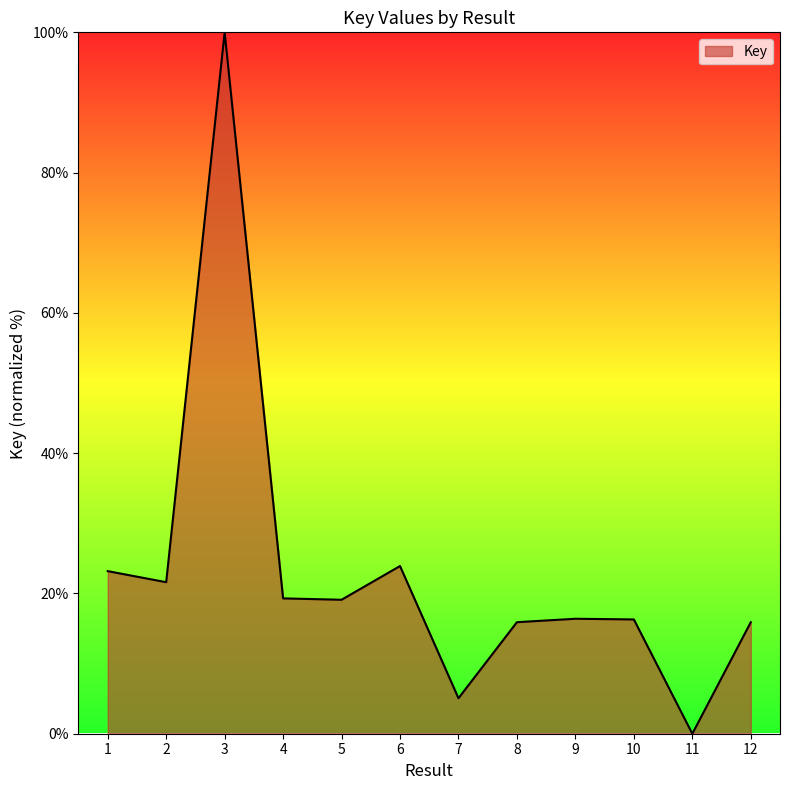

The value at 5 is 19.1. True or false?

True